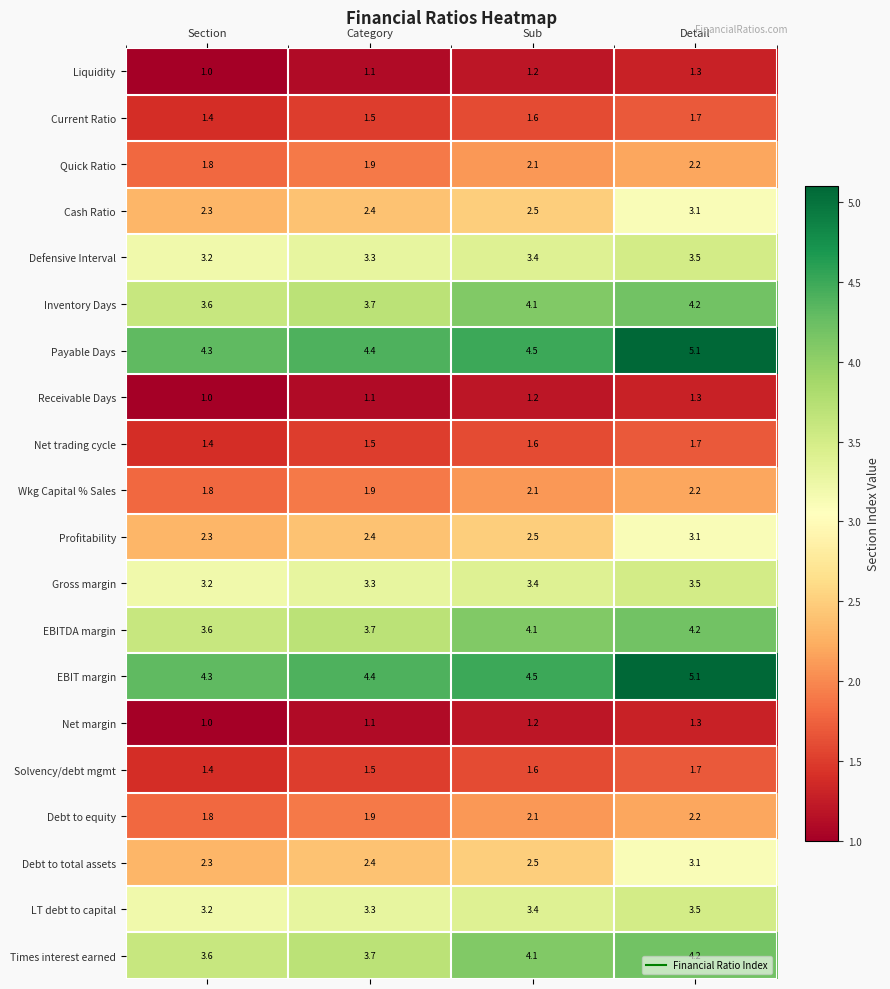

What is the difference between the highest and lowest values at Sub?

3.3